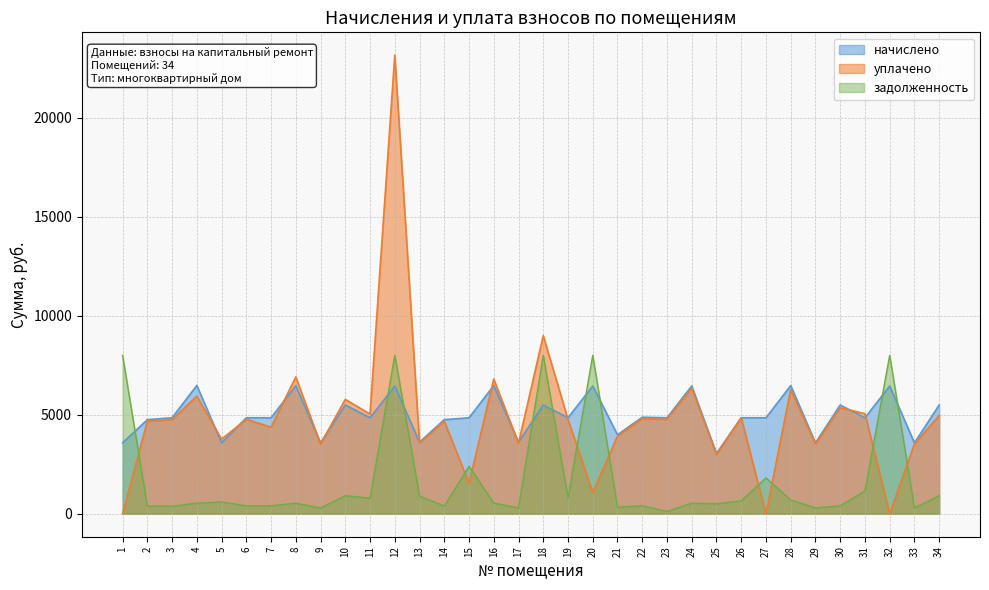

What is the sum of the начислено values at 20 and 17?

10070.4